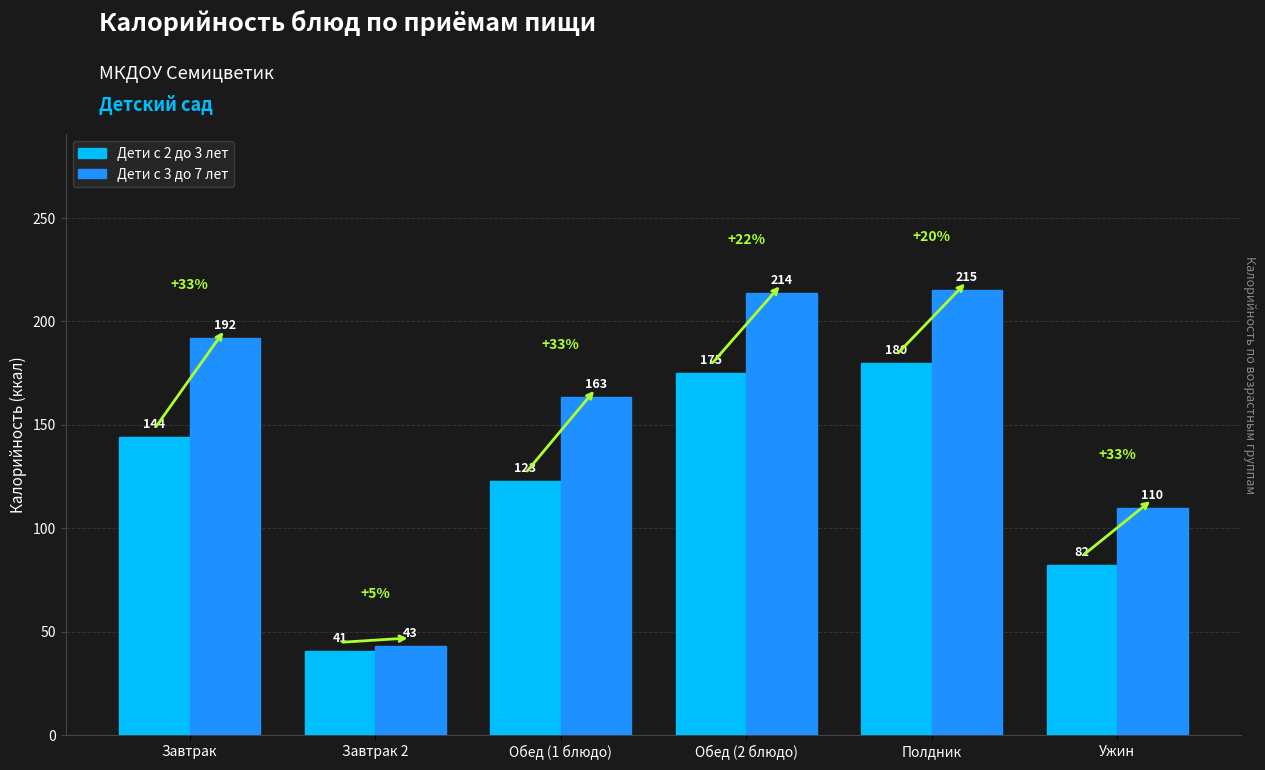

What is the label of the 6th bar from the right?

Завтрак